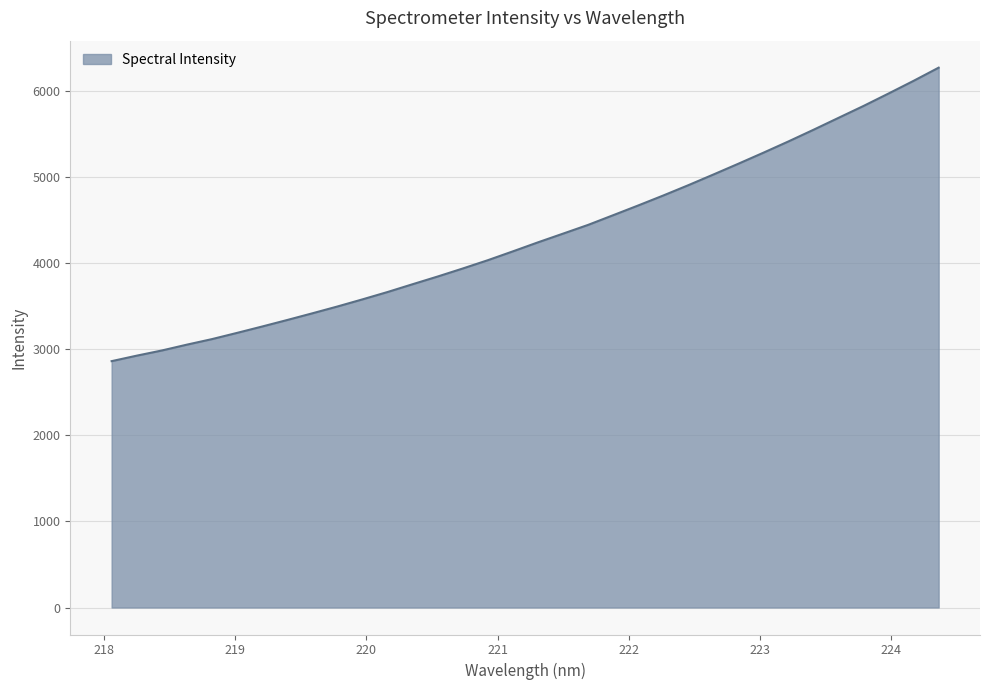

What is the sum of all values?

146723.5